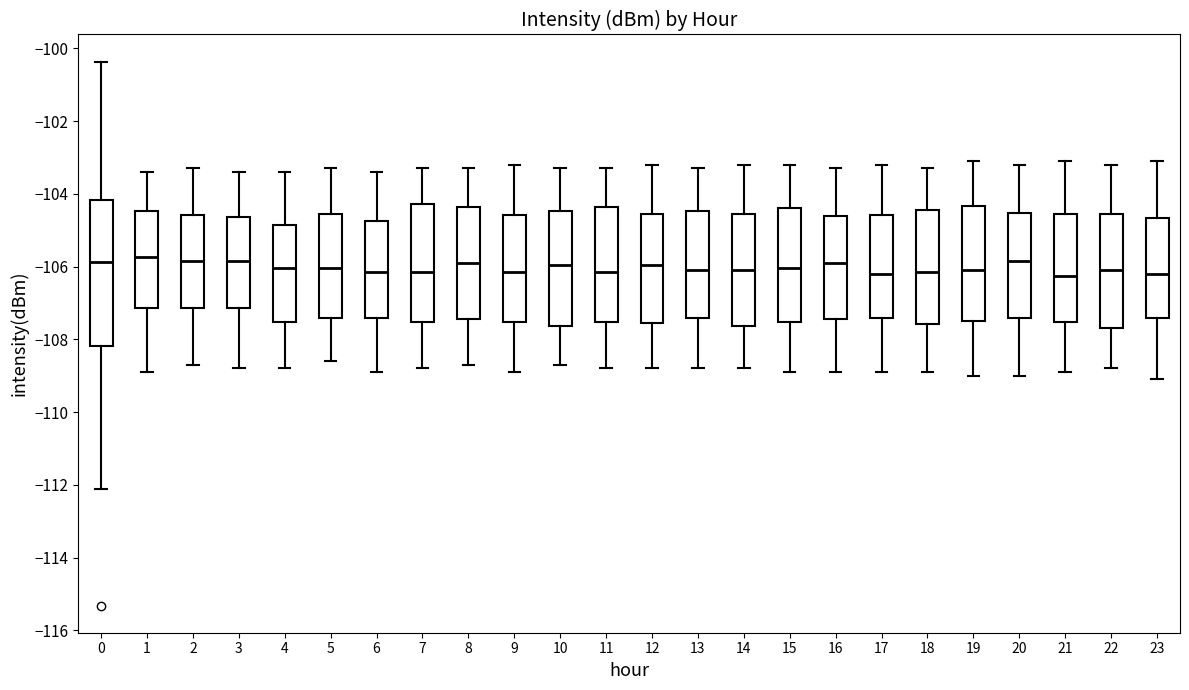

Reading left to right, transcribe this box plot: for each box, give where its median line is, the range the box spans, and where its two whiskers end, as read against the y-axis. The values are not printed on the chart, so give them approximately, as read against the axis.

0: median -105.8, box -108.2 to -104.2, whiskers -112.0 to -100.4
1: median -105.8, box -107.2 to -104.4, whiskers -108.8 to -103.4
2: median -105.8, box -107.2 to -104.6, whiskers -108.6 to -103.2
3: median -105.8, box -107.2 to -104.6, whiskers -108.8 to -103.4
4: median -106.0, box -107.6 to -104.8, whiskers -108.8 to -103.4
5: median -106.0, box -107.4 to -104.6, whiskers -108.6 to -103.2
6: median -106.2, box -107.4 to -104.8, whiskers -108.8 to -103.4
7: median -106.2, box -107.6 to -104.2, whiskers -108.8 to -103.2
8: median -105.8, box -107.4 to -104.4, whiskers -108.6 to -103.2
9: median -106.2, box -107.6 to -104.6, whiskers -108.8 to -103.2
10: median -106.0, box -107.6 to -104.4, whiskers -108.6 to -103.2
11: median -106.2, box -107.6 to -104.4, whiskers -108.8 to -103.2
12: median -106.0, box -107.6 to -104.6, whiskers -108.8 to -103.2
13: median -106.0, box -107.4 to -104.4, whiskers -108.8 to -103.2
14: median -106.0, box -107.6 to -104.6, whiskers -108.8 to -103.2
15: median -106.0, box -107.6 to -104.4, whiskers -108.8 to -103.2
16: median -105.8, box -107.4 to -104.6, whiskers -108.8 to -103.2
17: median -106.2, box -107.4 to -104.6, whiskers -108.8 to -103.2
18: median -106.2, box -107.6 to -104.4, whiskers -108.8 to -103.2
19: median -106.0, box -107.4 to -104.4, whiskers -109.0 to -103.0
20: median -105.8, box -107.4 to -104.6, whiskers -109.0 to -103.2
21: median -106.2, box -107.6 to -104.6, whiskers -108.8 to -103.0
22: median -106.0, box -107.6 to -104.6, whiskers -108.8 to -103.2
23: median -106.2, box -107.4 to -104.6, whiskers -109.0 to -103.0